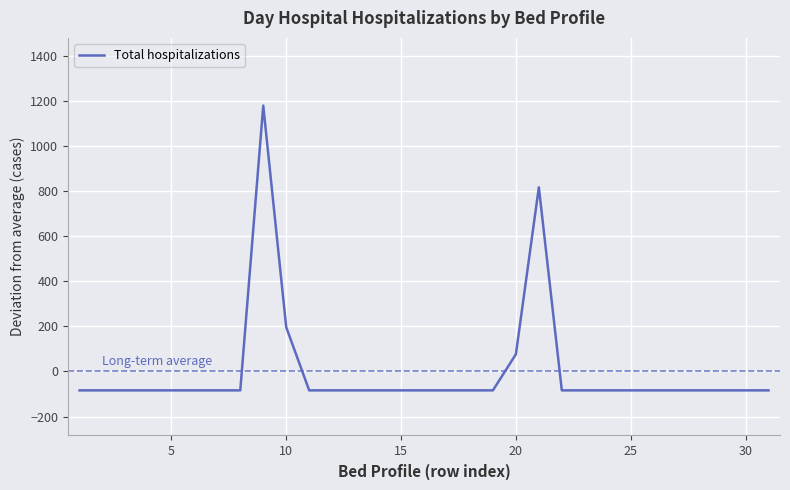

What is the difference between the maximum and minimum values?

1262.0